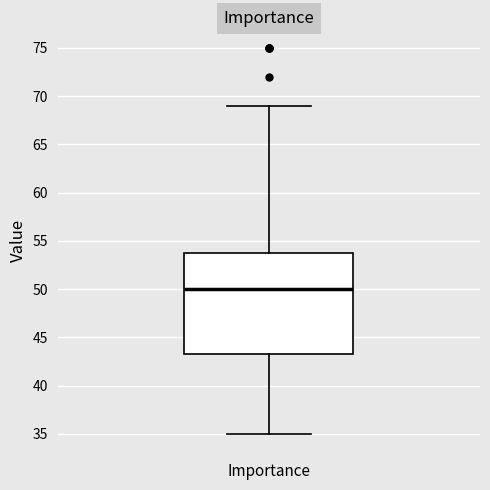

Read this box plot against the y-axis: the position of the median line, the range covered by the box, and the ends of both whiskers. The values are not printed on the chart, so give them approximately, as read against the axis.

median 50.0, box 43.5 to 54.0, whiskers 35.0 to 69.0